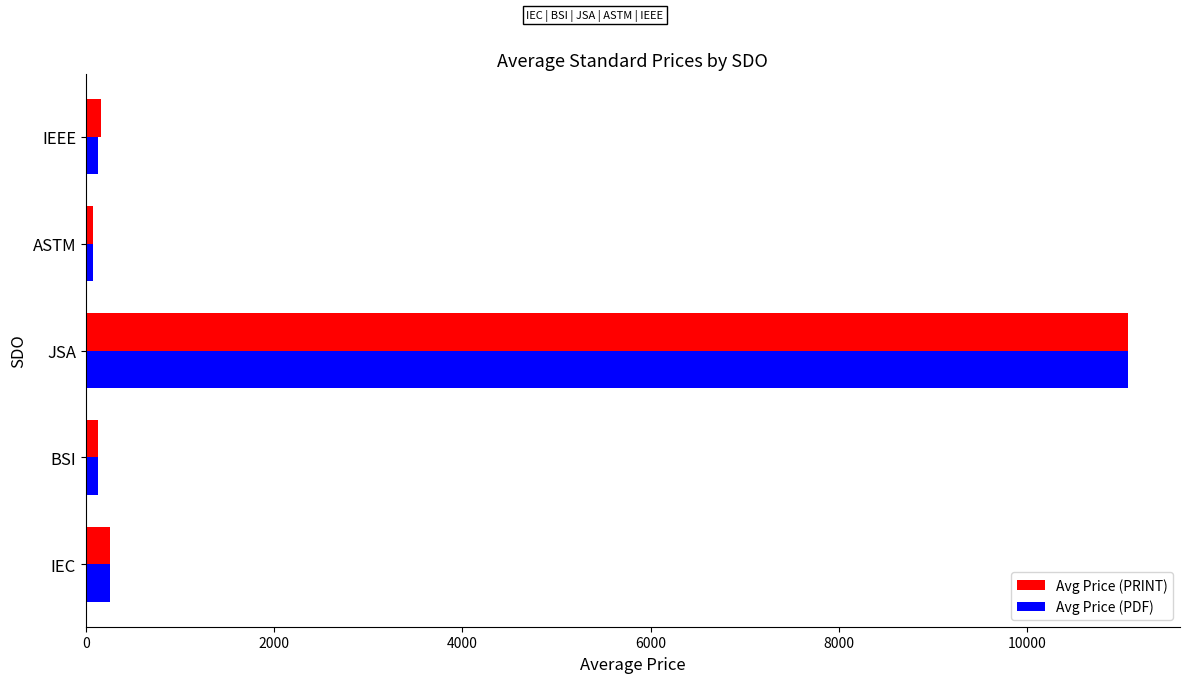

What is the maximum value for Avg Price (PDF)?

11066.7